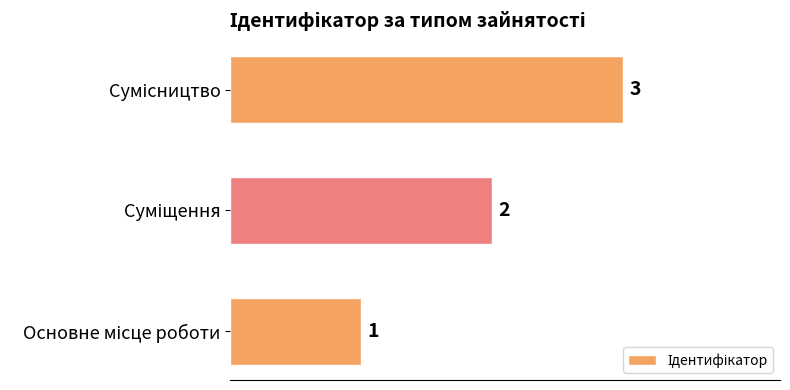

How many distinct data groups are displayed?

1